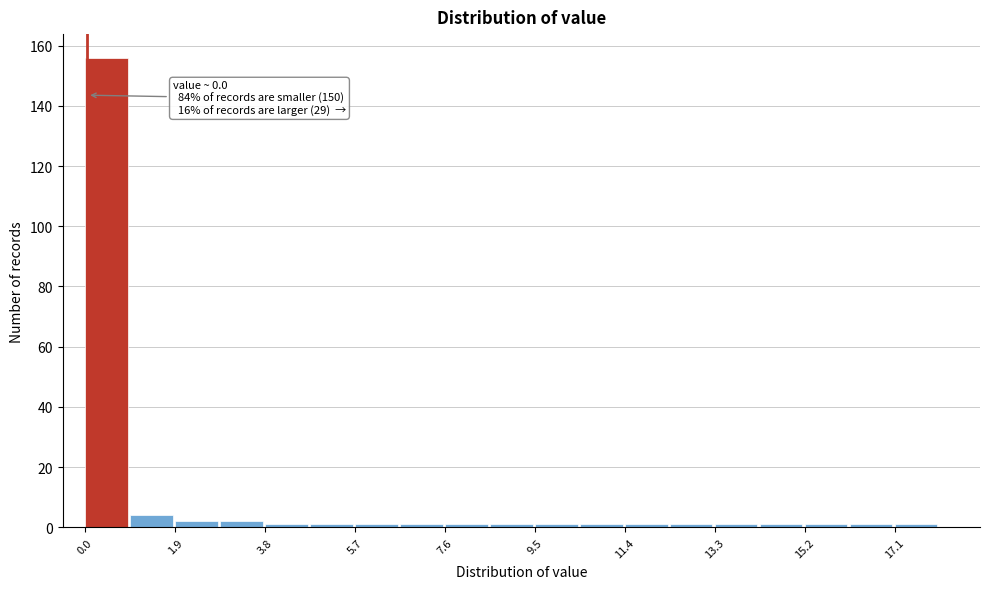

Over which range of the x-axis is the bar tallest?

0.0 to 1.0